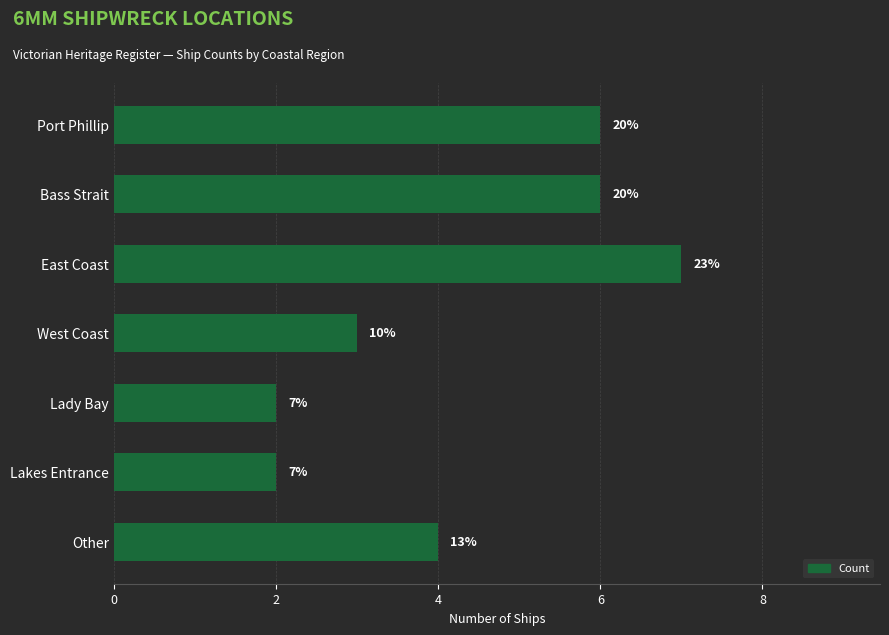

Count the values in the range 2 to 6.

6